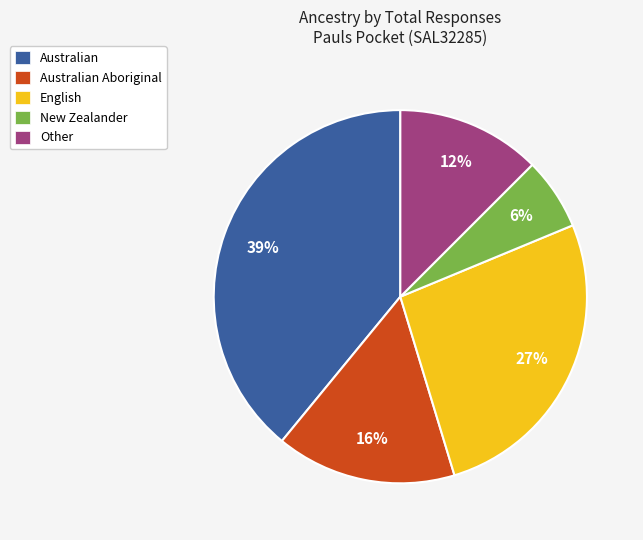

Combined, do Australian Aboriginal and Other account for over 50%?

No